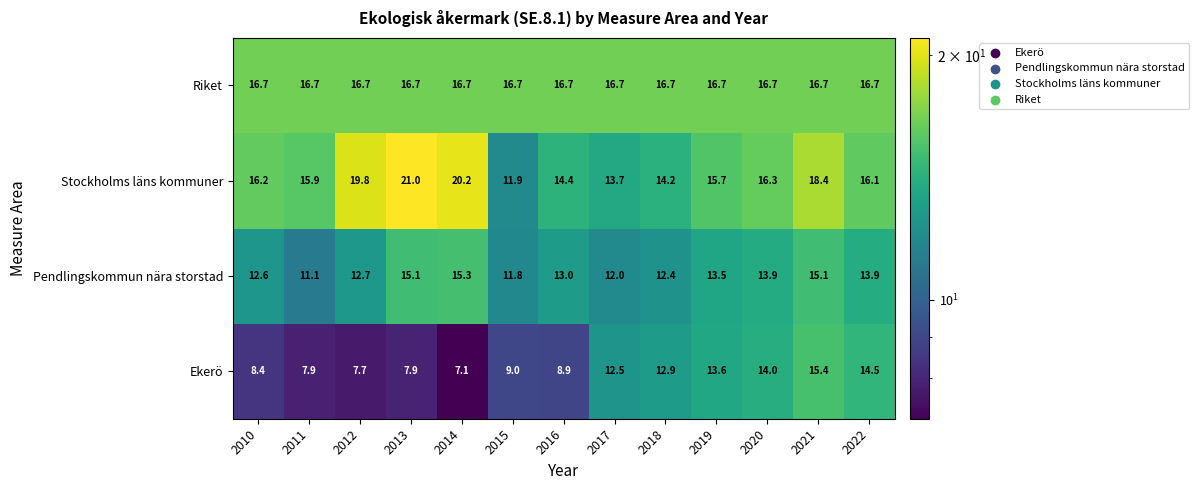

The Pendlingskommun nära storstad series shows 3.7 at 2019. True or false?

False